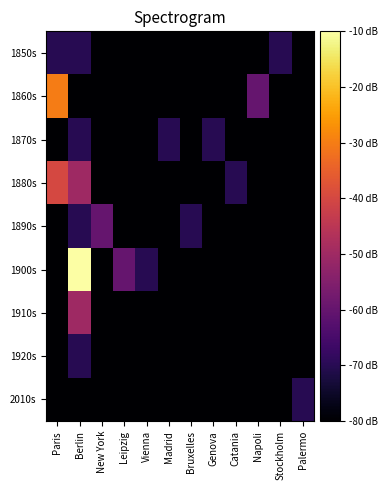

Reading left to right, extract all data points from this chart.

1850s: Paris=-70	Berlin=-70	New York=-80	Leipzig=-80	Vienna=-80	Madrid=-80	Bruxelles=-80	Genova=-80	Catania=-80	Napoli=-80	Stockholm=-70	Palermo=-80
1860s: Paris=-30	Berlin=-80	New York=-80	Leipzig=-80	Vienna=-80	Madrid=-80	Bruxelles=-80	Genova=-80	Catania=-80	Napoli=-60	Stockholm=-80	Palermo=-80
1870s: Paris=-80	Berlin=-70	New York=-80	Leipzig=-80	Vienna=-80	Madrid=-70	Bruxelles=-80	Genova=-70	Catania=-80	Napoli=-80	Stockholm=-80	Palermo=-80
1880s: Paris=-40	Berlin=-50	New York=-80	Leipzig=-80	Vienna=-80	Madrid=-80	Bruxelles=-80	Genova=-80	Catania=-70	Napoli=-80	Stockholm=-80	Palermo=-80
1890s: Paris=-80	Berlin=-70	New York=-60	Leipzig=-80	Vienna=-80	Madrid=-80	Bruxelles=-70	Genova=-80	Catania=-80	Napoli=-80	Stockholm=-80	Palermo=-80
1900s: Paris=-80	Berlin=-10	New York=-80	Leipzig=-60	Vienna=-70	Madrid=-80	Bruxelles=-80	Genova=-80	Catania=-80	Napoli=-80	Stockholm=-80	Palermo=-80
1910s: Paris=-80	Berlin=-50	New York=-80	Leipzig=-80	Vienna=-80	Madrid=-80	Bruxelles=-80	Genova=-80	Catania=-80	Napoli=-80	Stockholm=-80	Palermo=-80
1920s: Paris=-80	Berlin=-70	New York=-80	Leipzig=-80	Vienna=-80	Madrid=-80	Bruxelles=-80	Genova=-80	Catania=-80	Napoli=-80	Stockholm=-80	Palermo=-80
2010s: Paris=-80	Berlin=-80	New York=-80	Leipzig=-80	Vienna=-80	Madrid=-80	Bruxelles=-80	Genova=-80	Catania=-80	Napoli=-80	Stockholm=-80	Palermo=-70